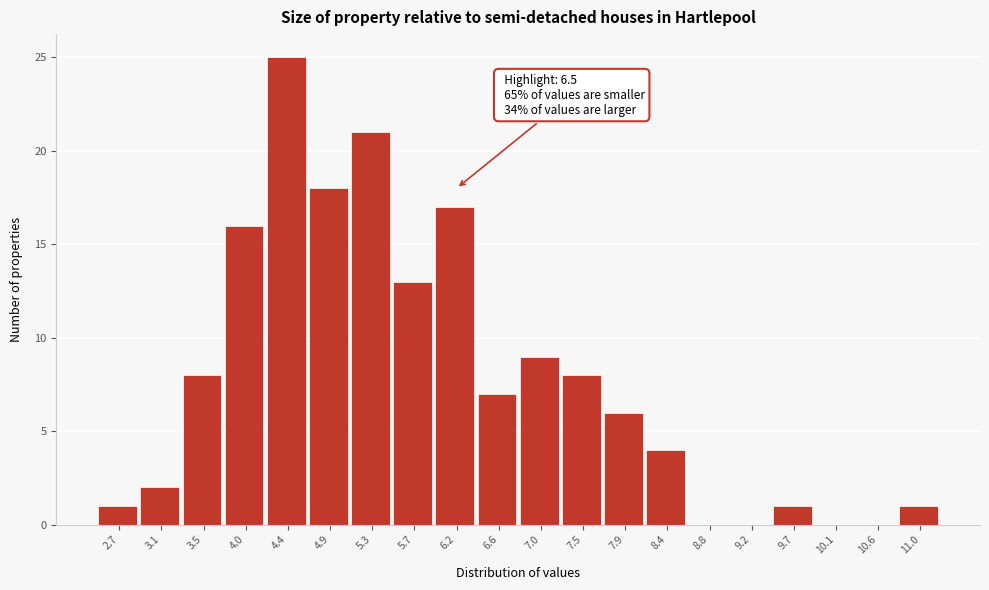

Reading right to left, extract all data points from this chart.

11.0=1	10.6=0	10.1=0	9.7=1	9.2=0	8.8=0	8.4=4	7.9=6	7.5=8	7.0=9	6.6=7	6.2=17	5.7=13	5.3=21	4.9=18	4.4=25	4.0=16	3.5=8	3.1=2	2.7=1